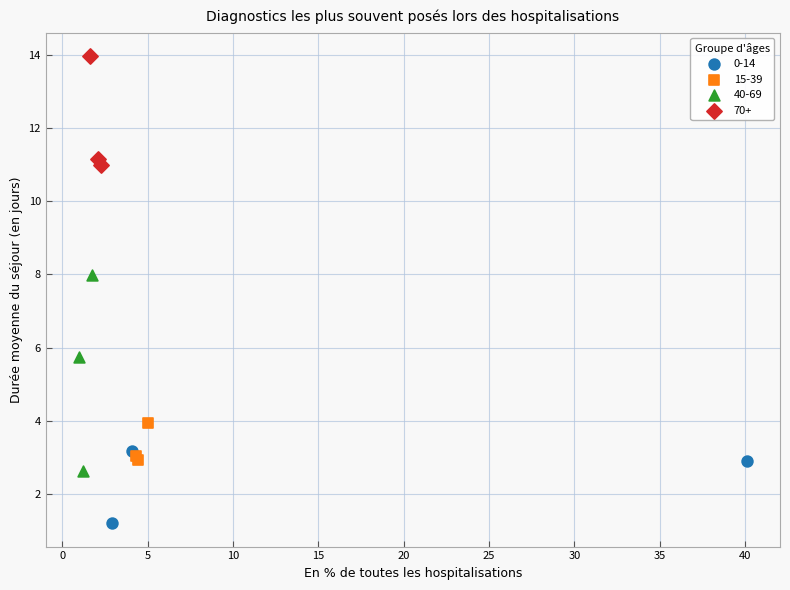

Which series contains the highest Y value?

70+